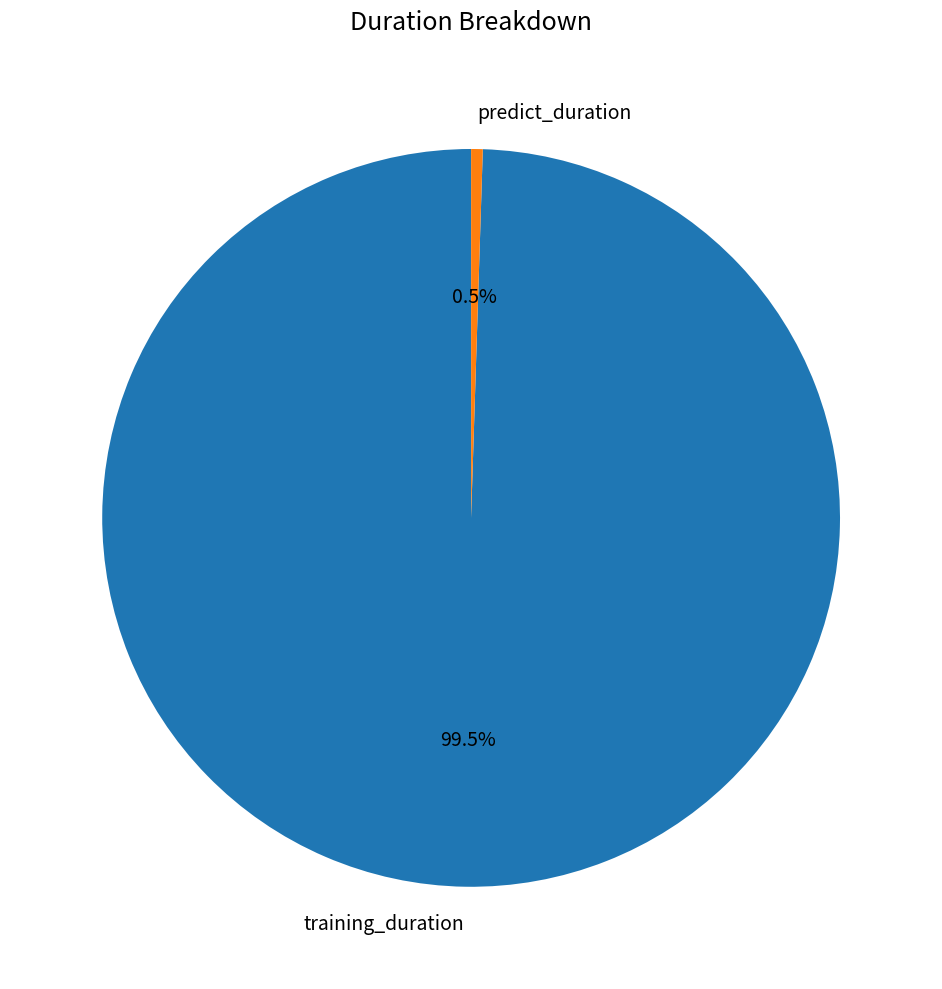

True or false: predict_duration accounts for 11% of the total.

False